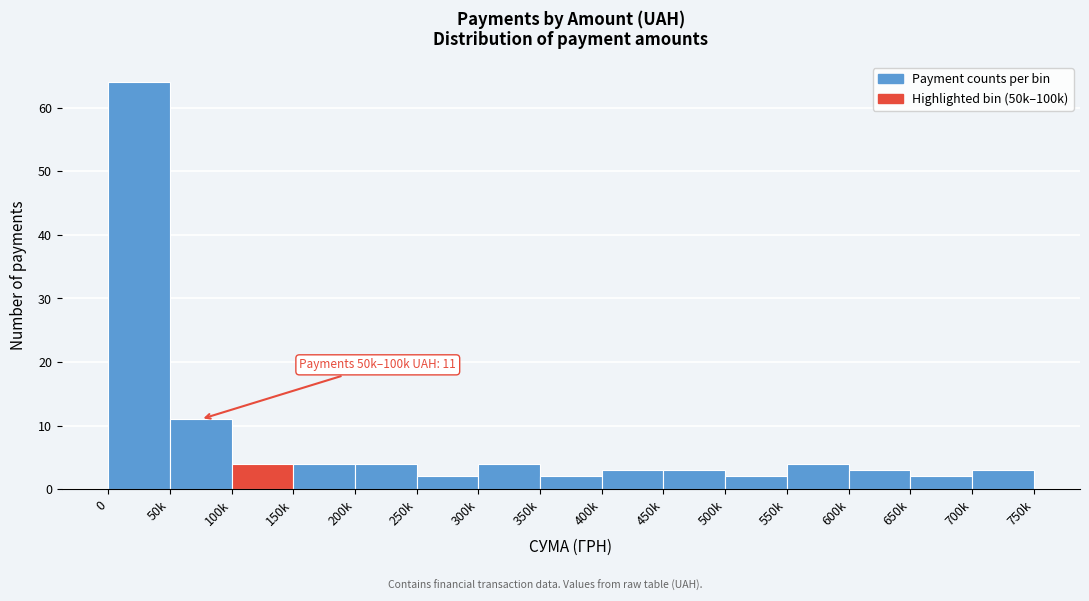

Reading right to left, transcribe all the data shown in this chart.

700k=3	650k=2	600k=3	550k=4	500k=2	450k=3	400k=3	350k=2	300k=4	250k=2	200k=4	150k=4	100k=4	50k=11	0=64